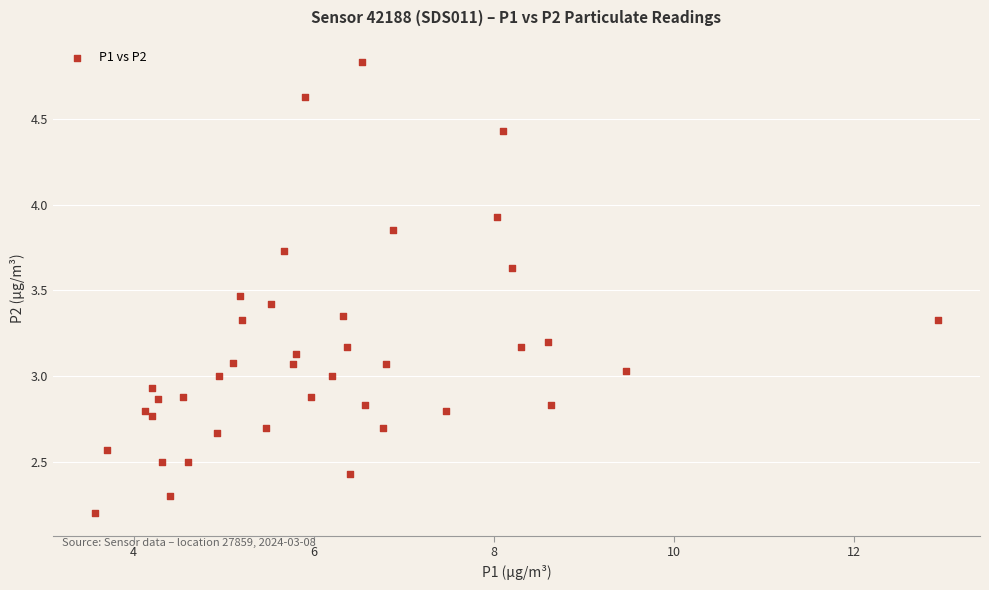

What is the range of X values (max minus min)?

9.4